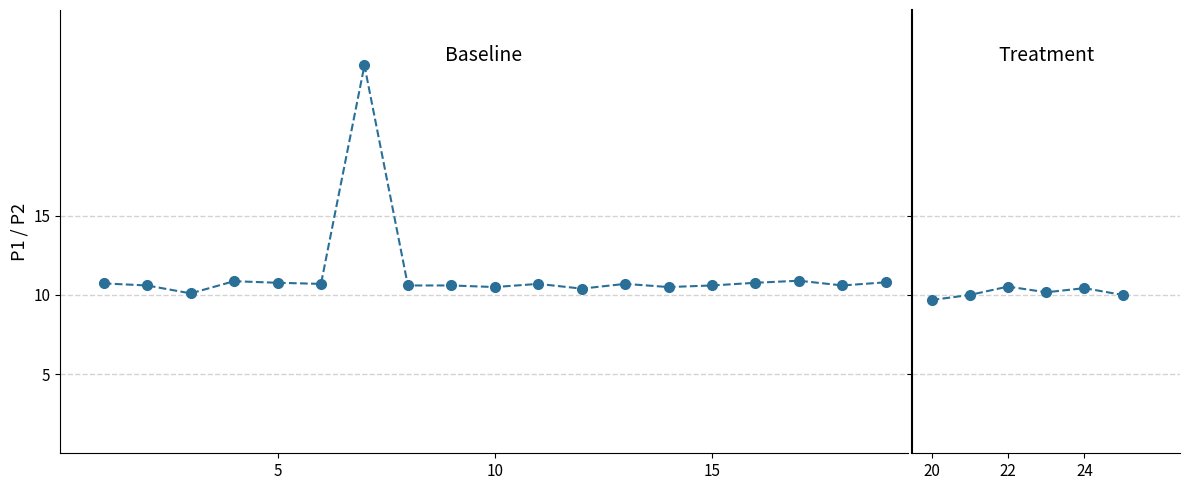

True or false: P2 has a value of 14.7 at 00:07.

False